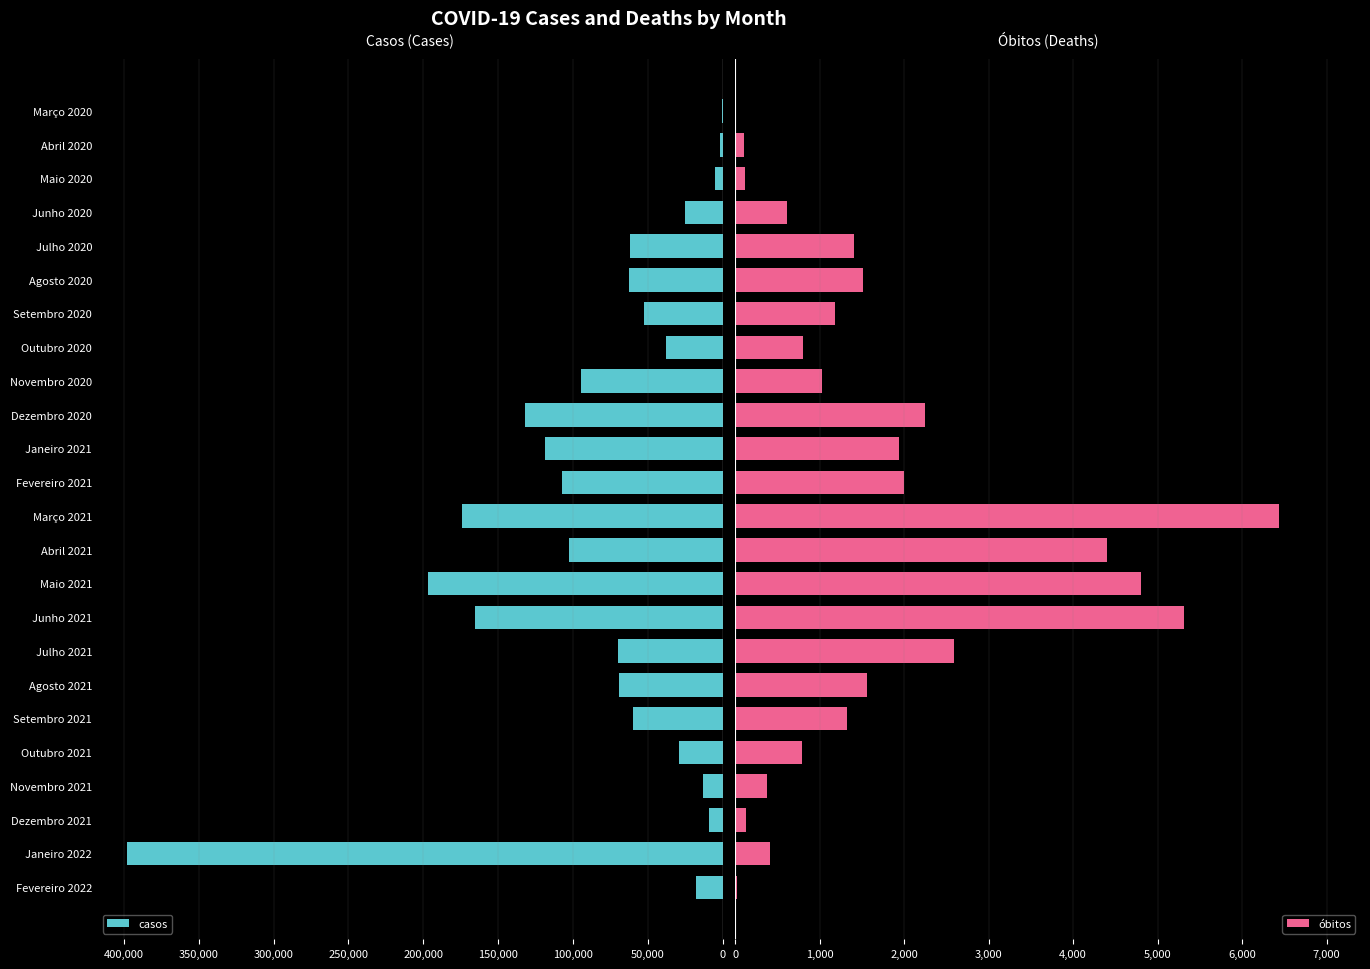

How many data points in óbitos are less than 1322?

12